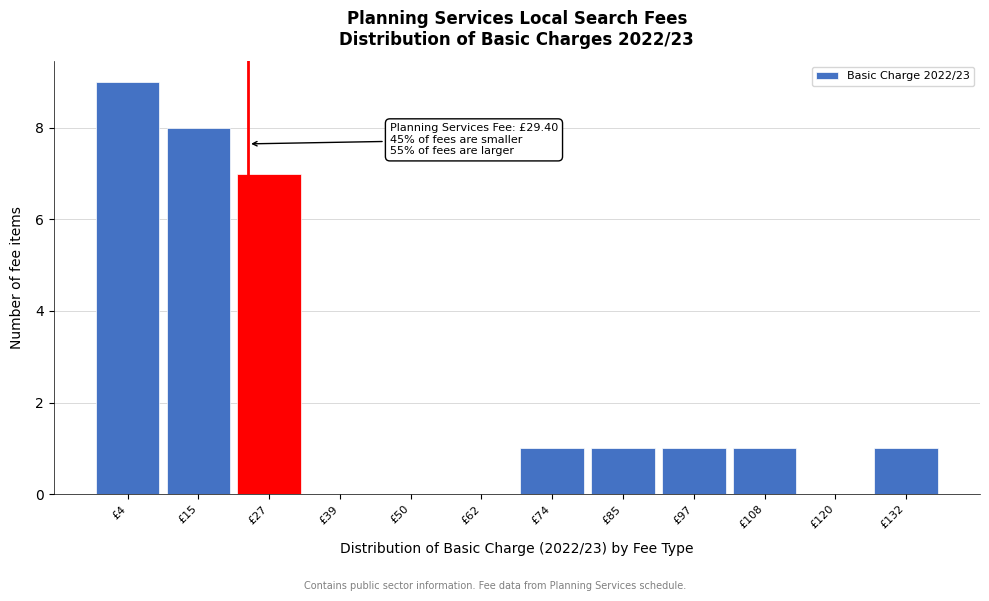

Reading left to right, extract all data points from this chart.

£4=9	£15=8	£27=7	£39=0	£50=0	£62=0	£74=1	£85=1	£97=1	£108=1	£120=0	£132=1